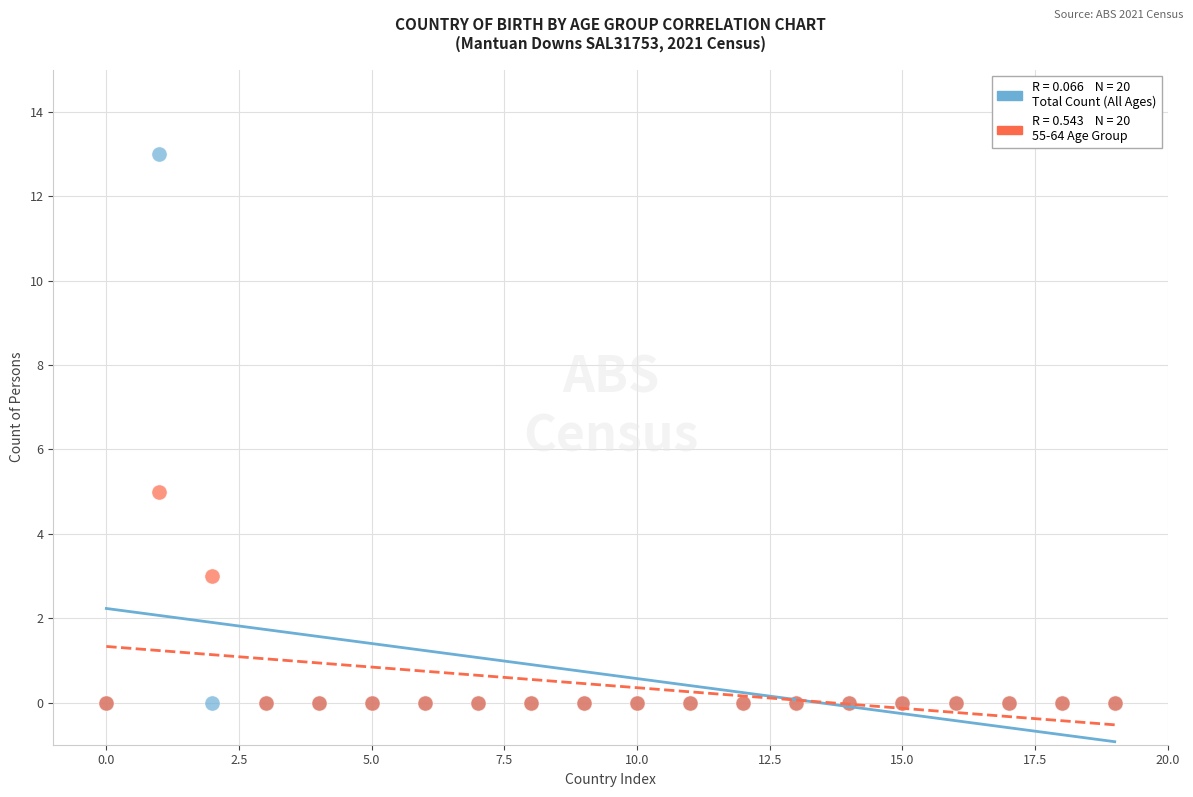

Across all series, what Y value is closest to 6?

5